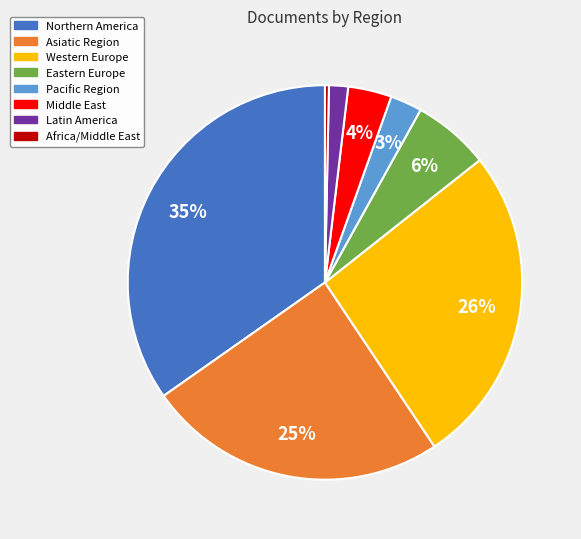

Is the sum of Western Europe and Asiatic Region greater than half?

Yes